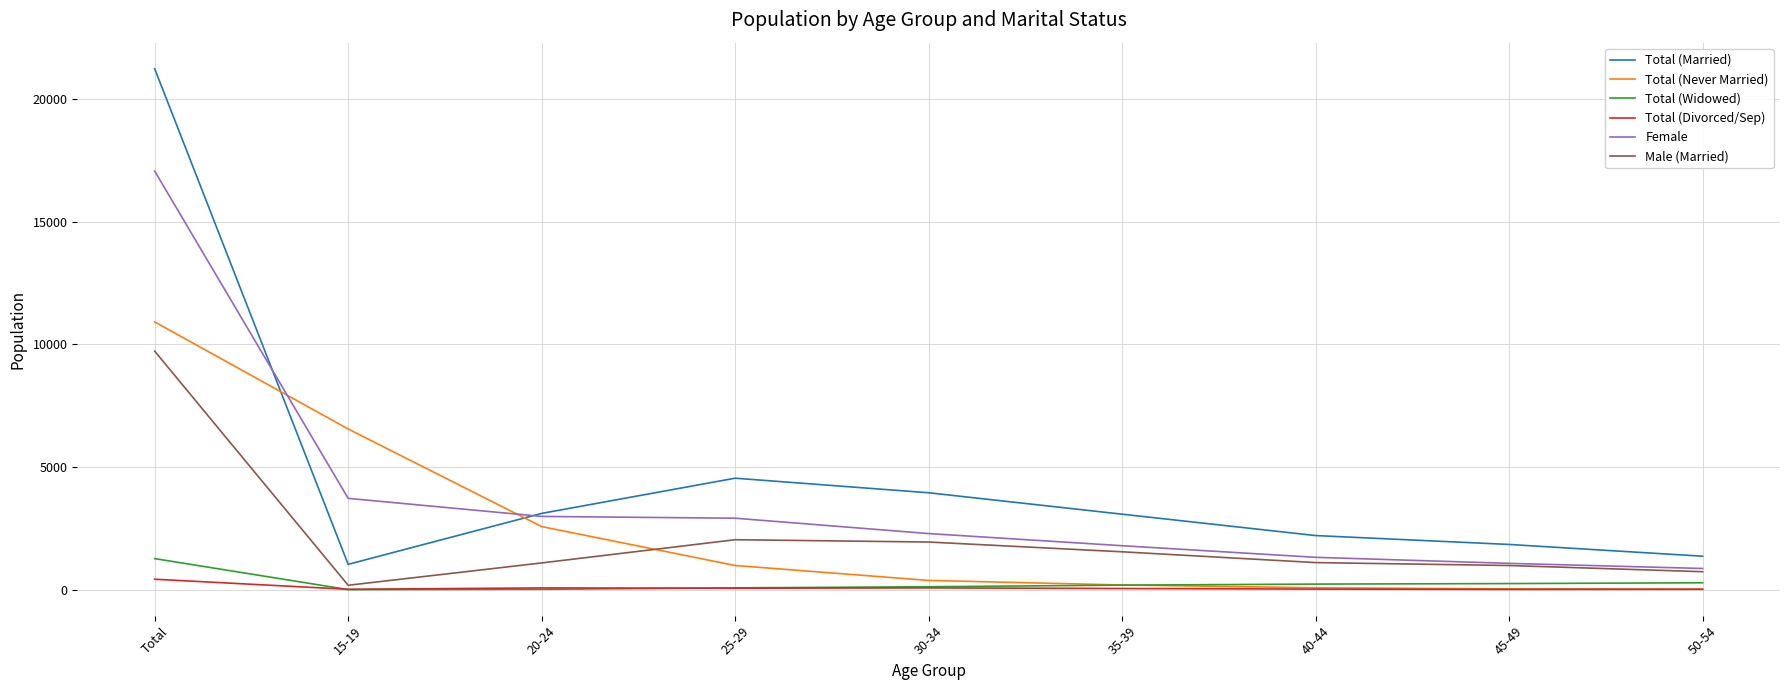

The Male (Married) series shows 1955 at 30-34. True or false?

True